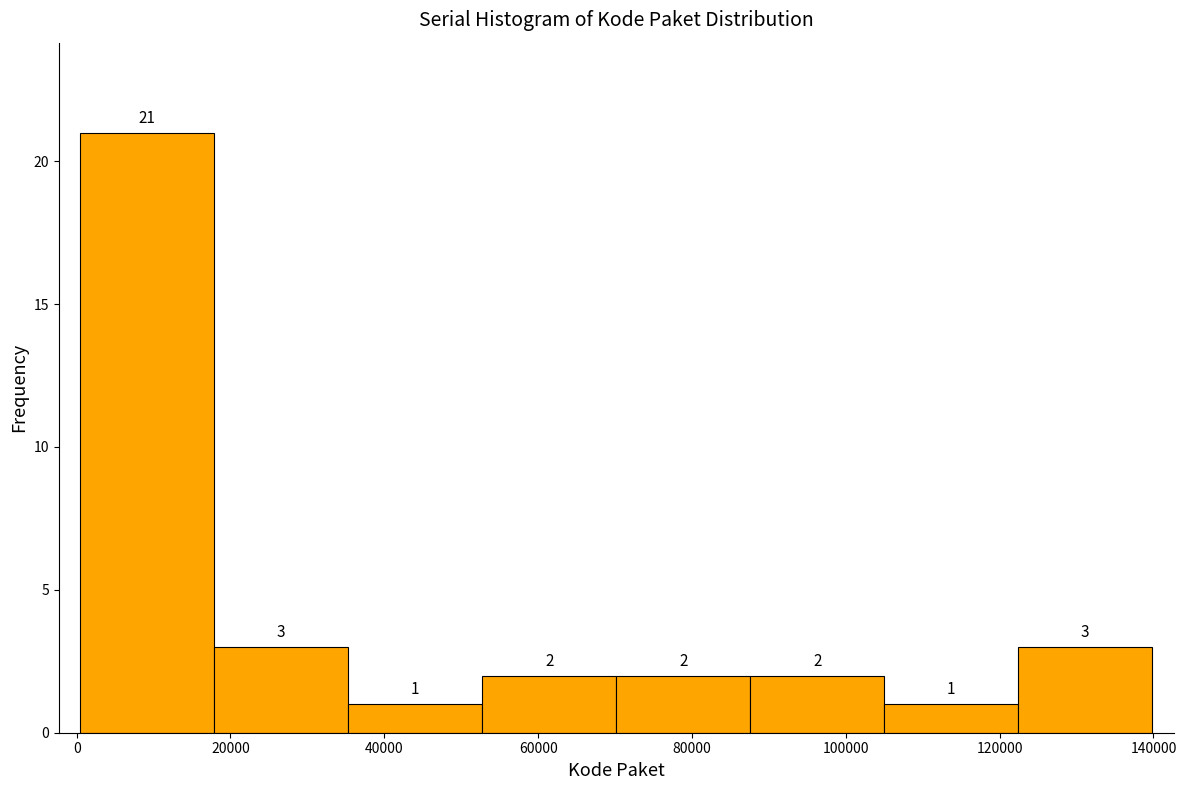

Over which range of the x-axis is the bar tallest?

0 to 18000